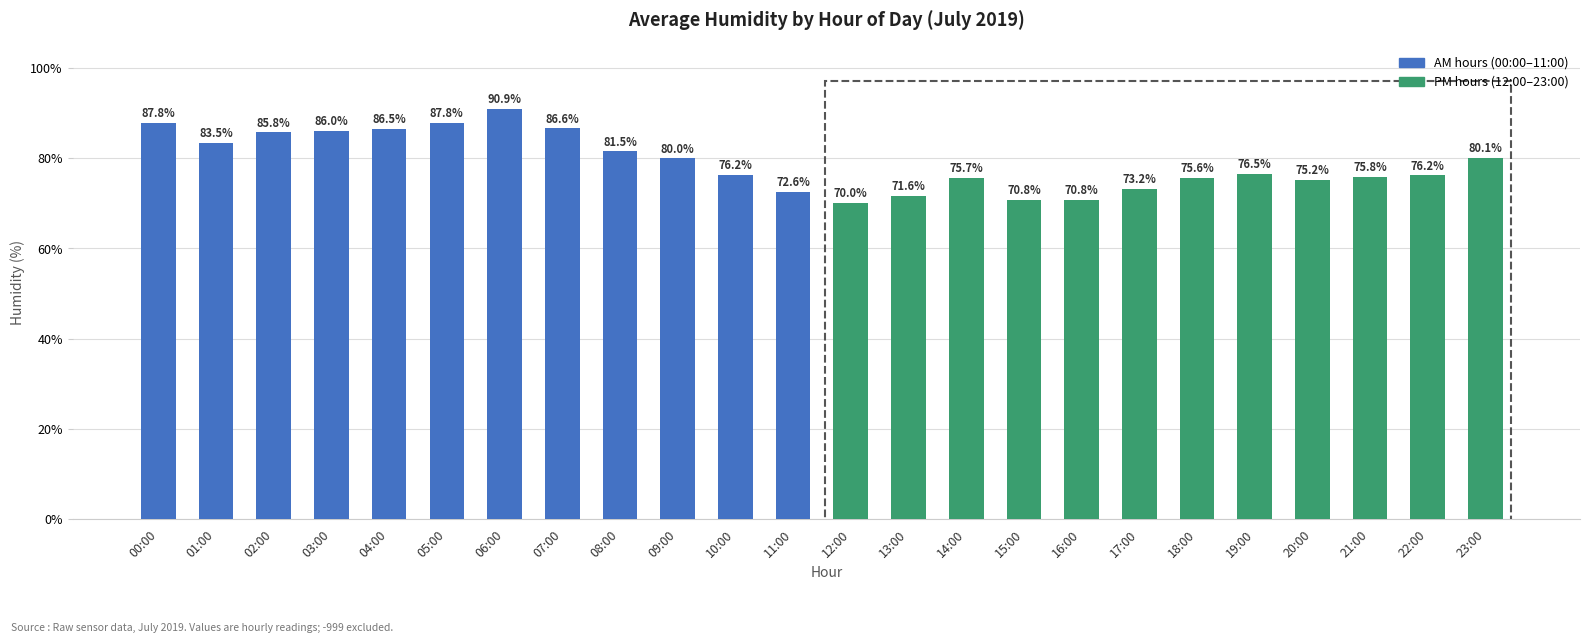

Where does the data first go above 76?

00:00